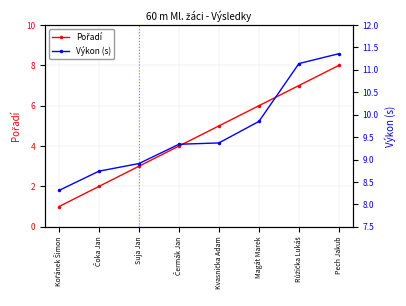

The Výkon (s) series shows 8.7 at Čoka Jan. True or false?

True